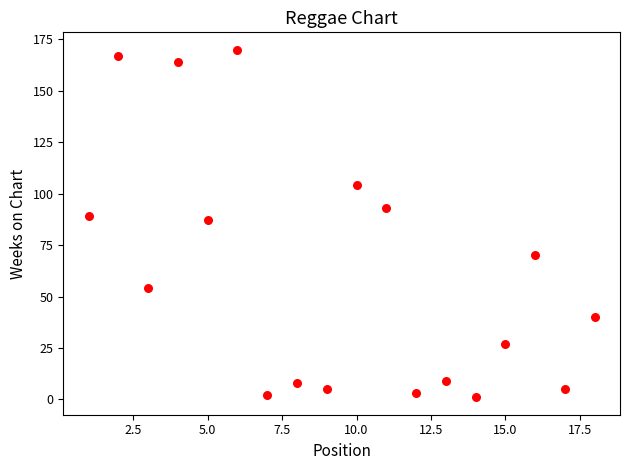

What is the range of Y values (max minus min)?

169